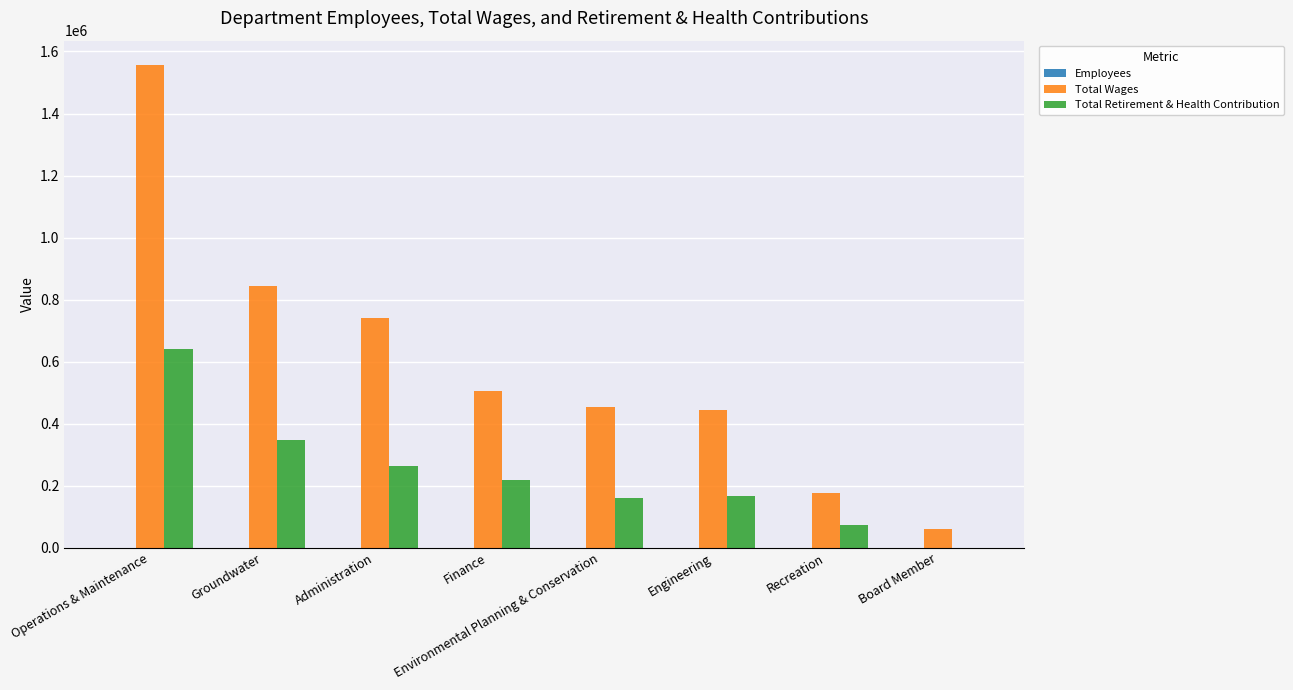

The value of Total Wages at Recreation is 316808. True or false?

False